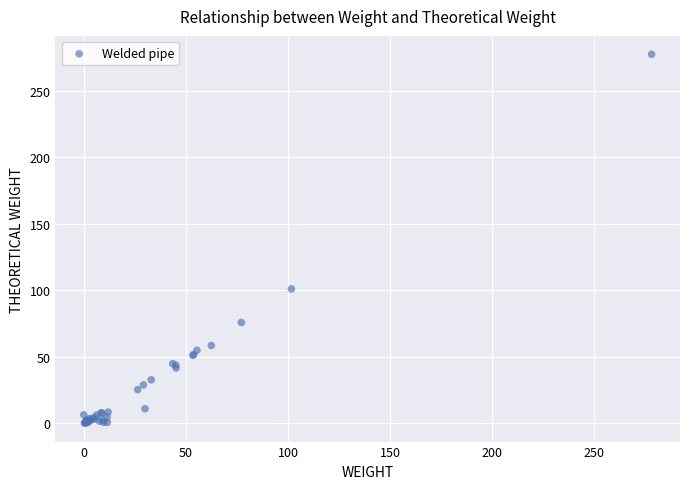

What Y value in the scatter plot is closest to 138?

101.1